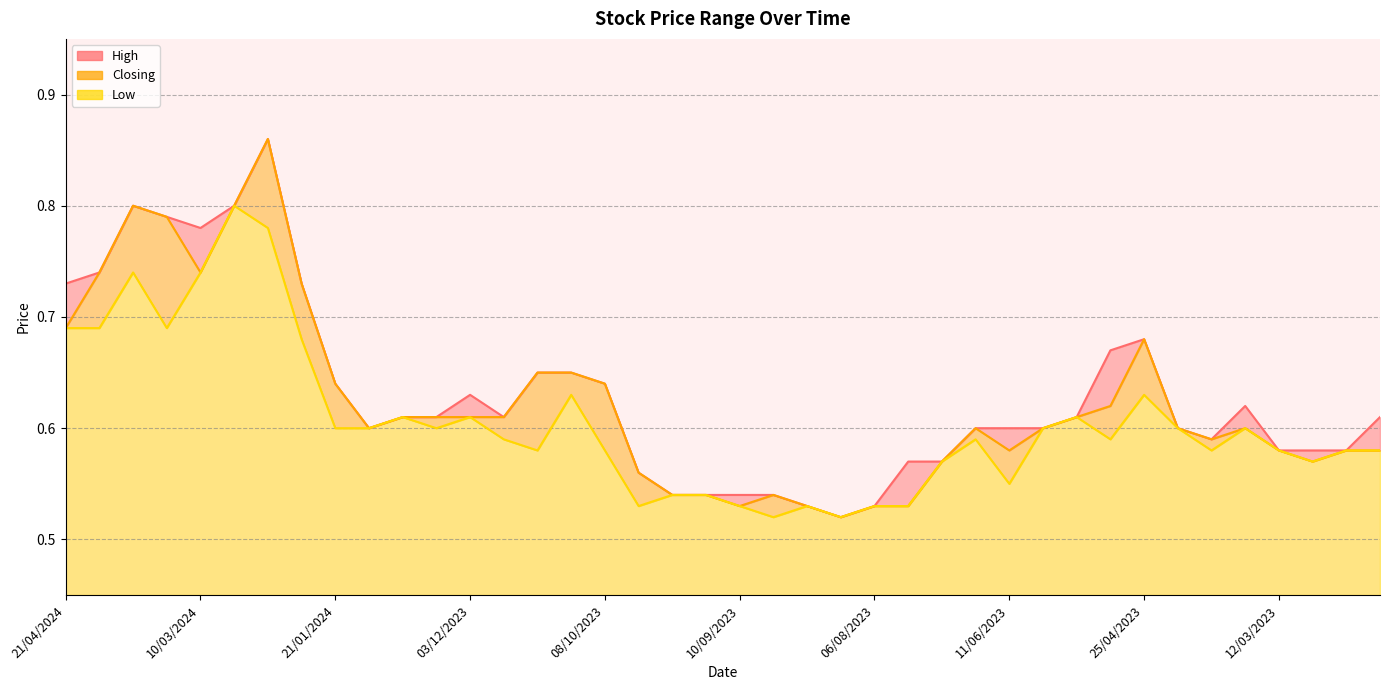

What is the difference between the maximum and minimum values in the Closing series?

0.3